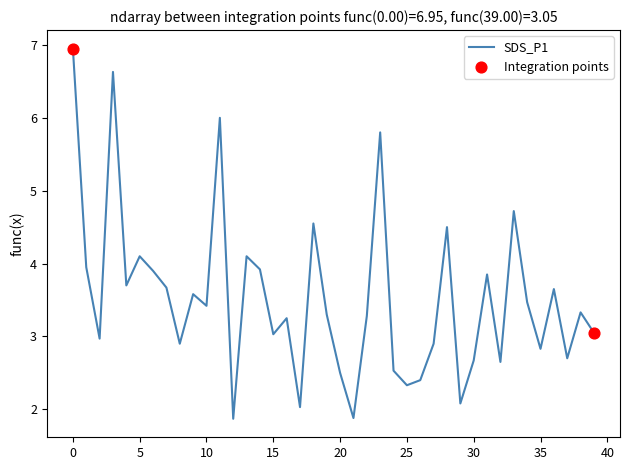

What is the maximum value shown in the chart?

7.0